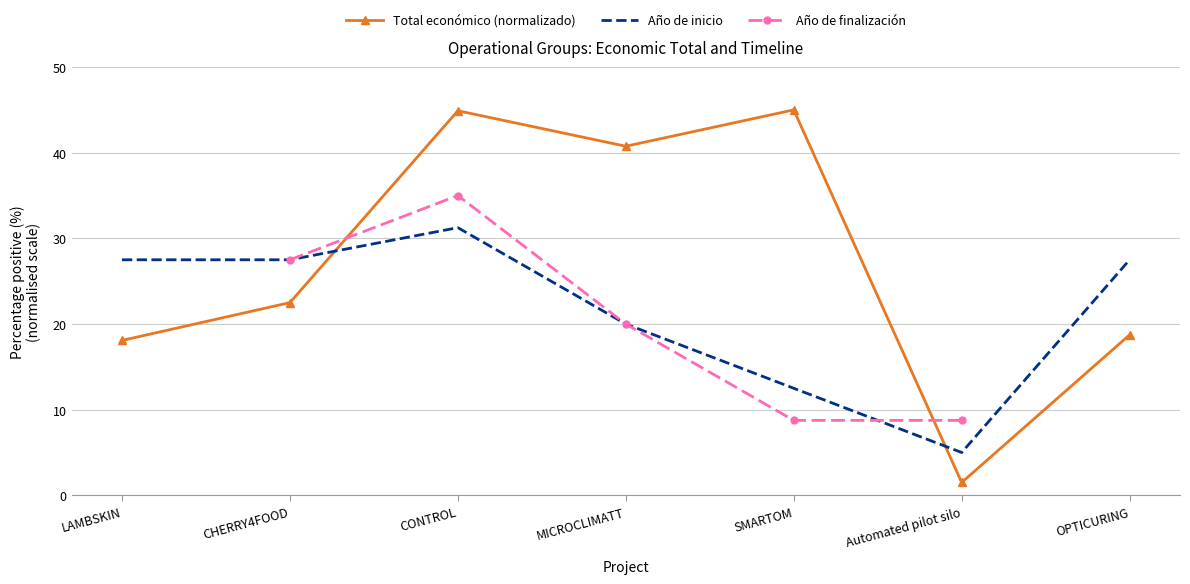

How many data points does each series have?

7